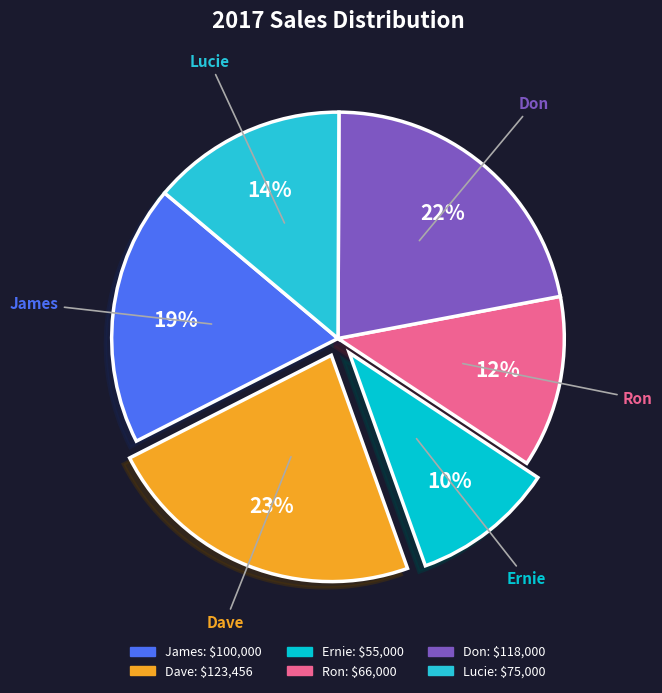

What percentage is the Don slice, to the nearest percent?

22%